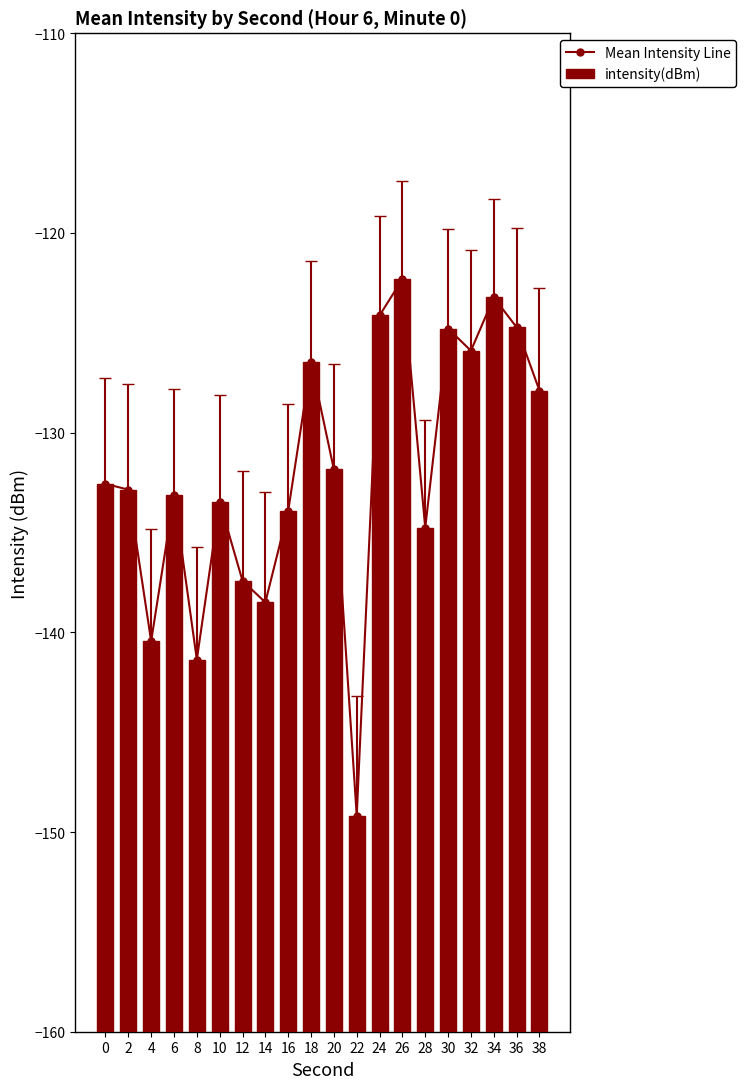

What is the smallest value displayed?

-149.2